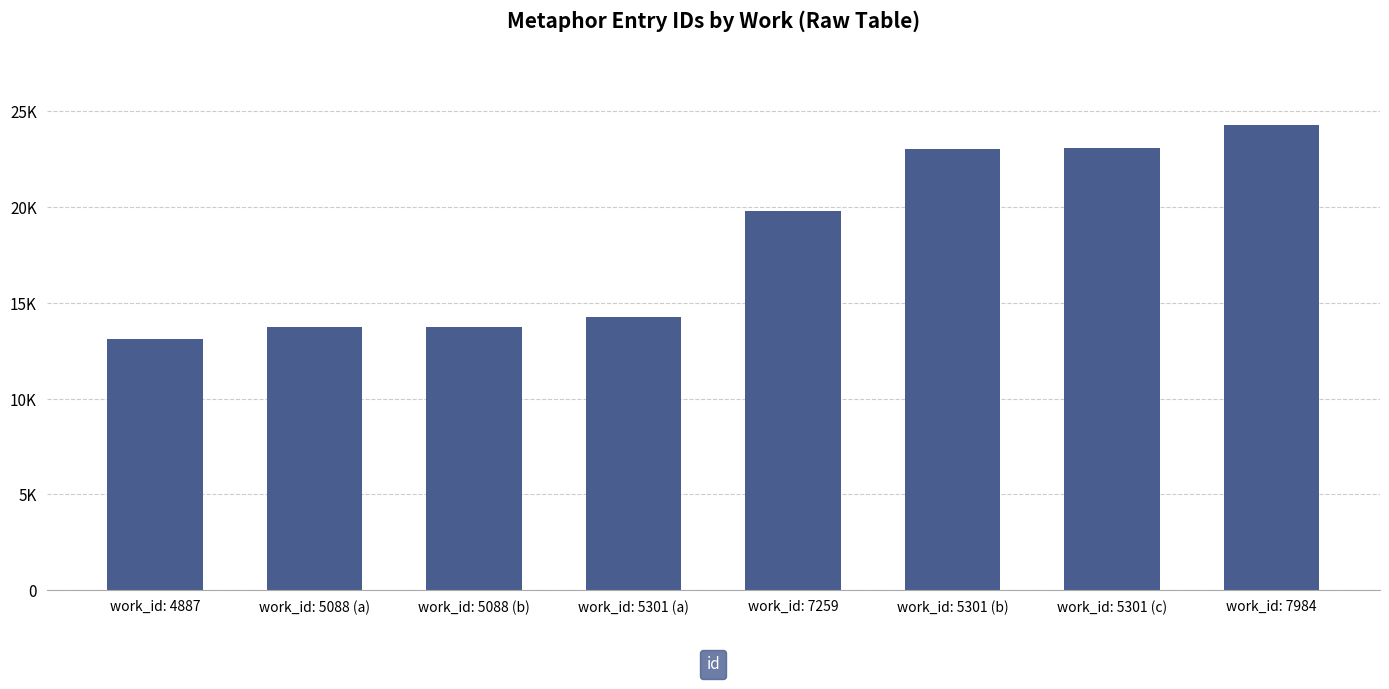

Are the bars horizontal?

No